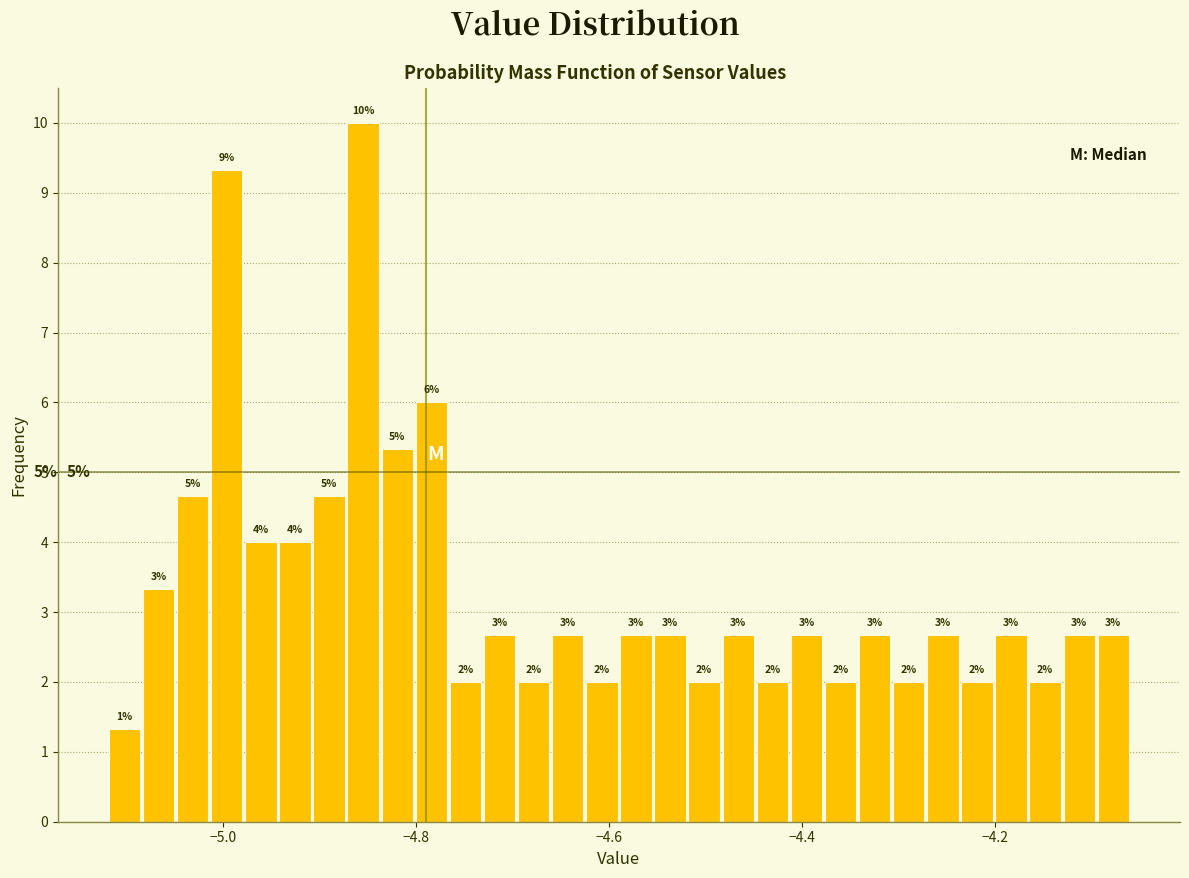

Read against the x-axis, roughly where is the centre of the tallest bar?

-4.86